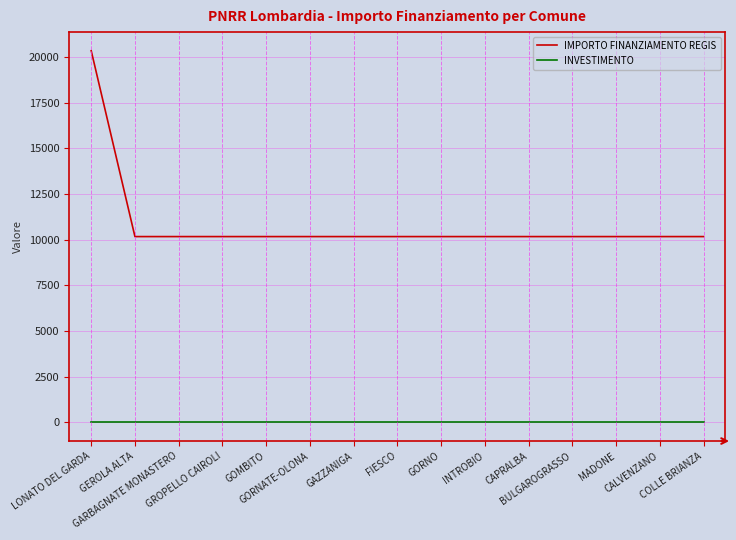

Which label corresponds to the largest value in the chart?

LONATO DEL GARDA